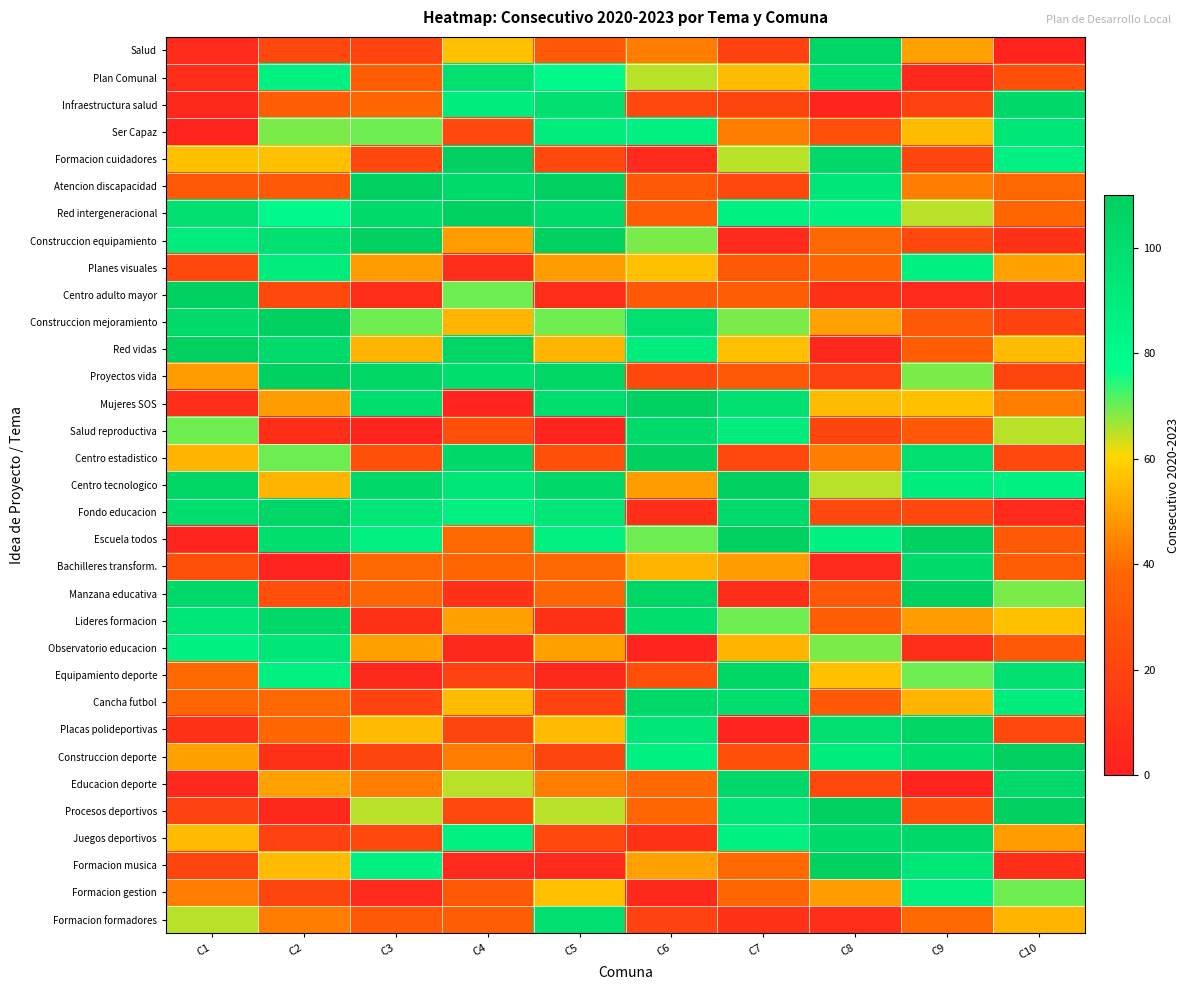

How many data points does each series have?

10